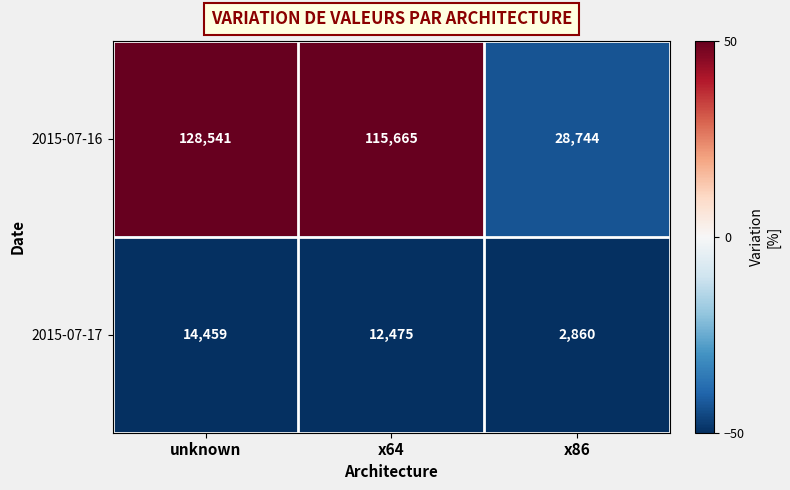

List the series in order of their overall mean, lowest first.

2015-07-17, 2015-07-16